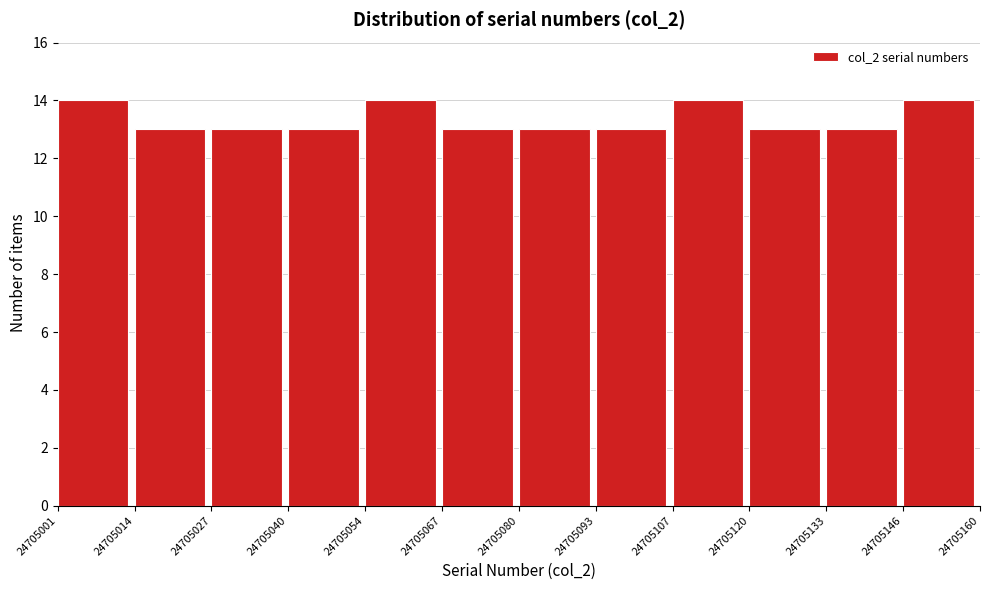

Reading left to right, list every bar in this chart as the range it spans on the x-axis followed by its height. The values are not printed on the chart, so give them approximately, as read against the axis.

24705001 to 24705014: 14
24705014 to 24705027: 13
24705027 to 24705040: 13
24705040 to 24705054: 13
24705054 to 24705067: 14
24705067 to 24705080: 13
24705080 to 24705093: 13
24705093 to 24705107: 13
24705107 to 24705120: 14
24705120 to 24705133: 13
24705133 to 24705146: 13
24705146 to 24705160: 14